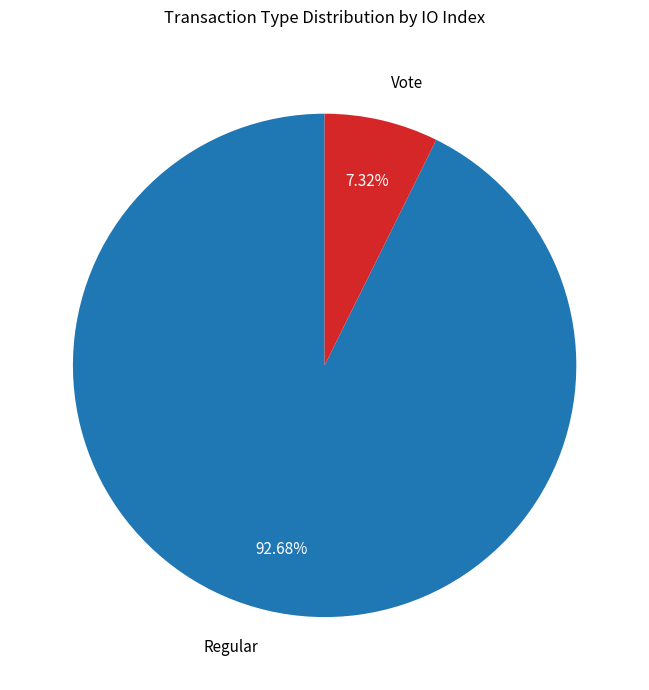

True or false: Regular accounts for 93% of the total.

True